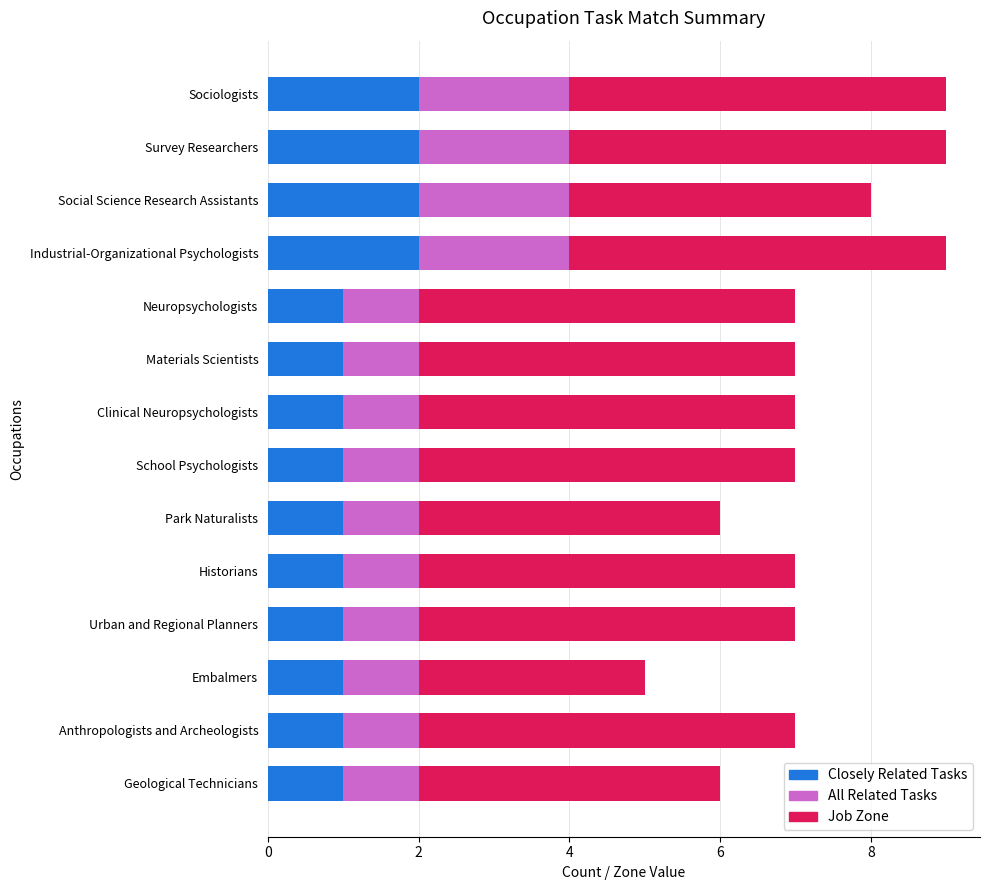

What is the sum of the Closely Related Tasks values at Social Science Research Assistants and Survey Researchers?

4